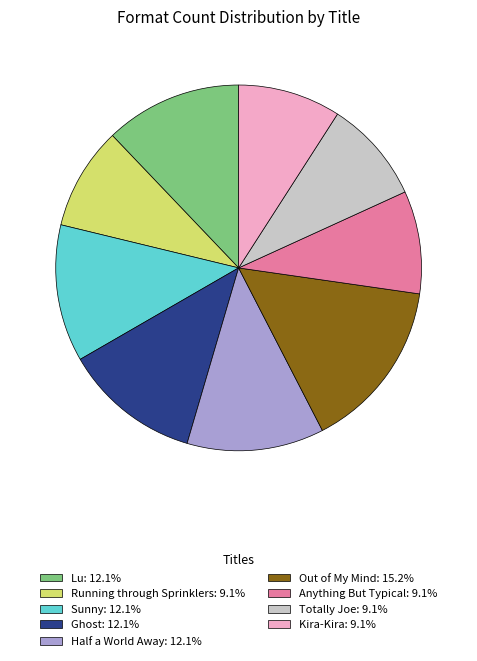

Do Half a World Away: 12.1% and Running through Sprinklers: 9.1% together represent more than half of the pie?

No